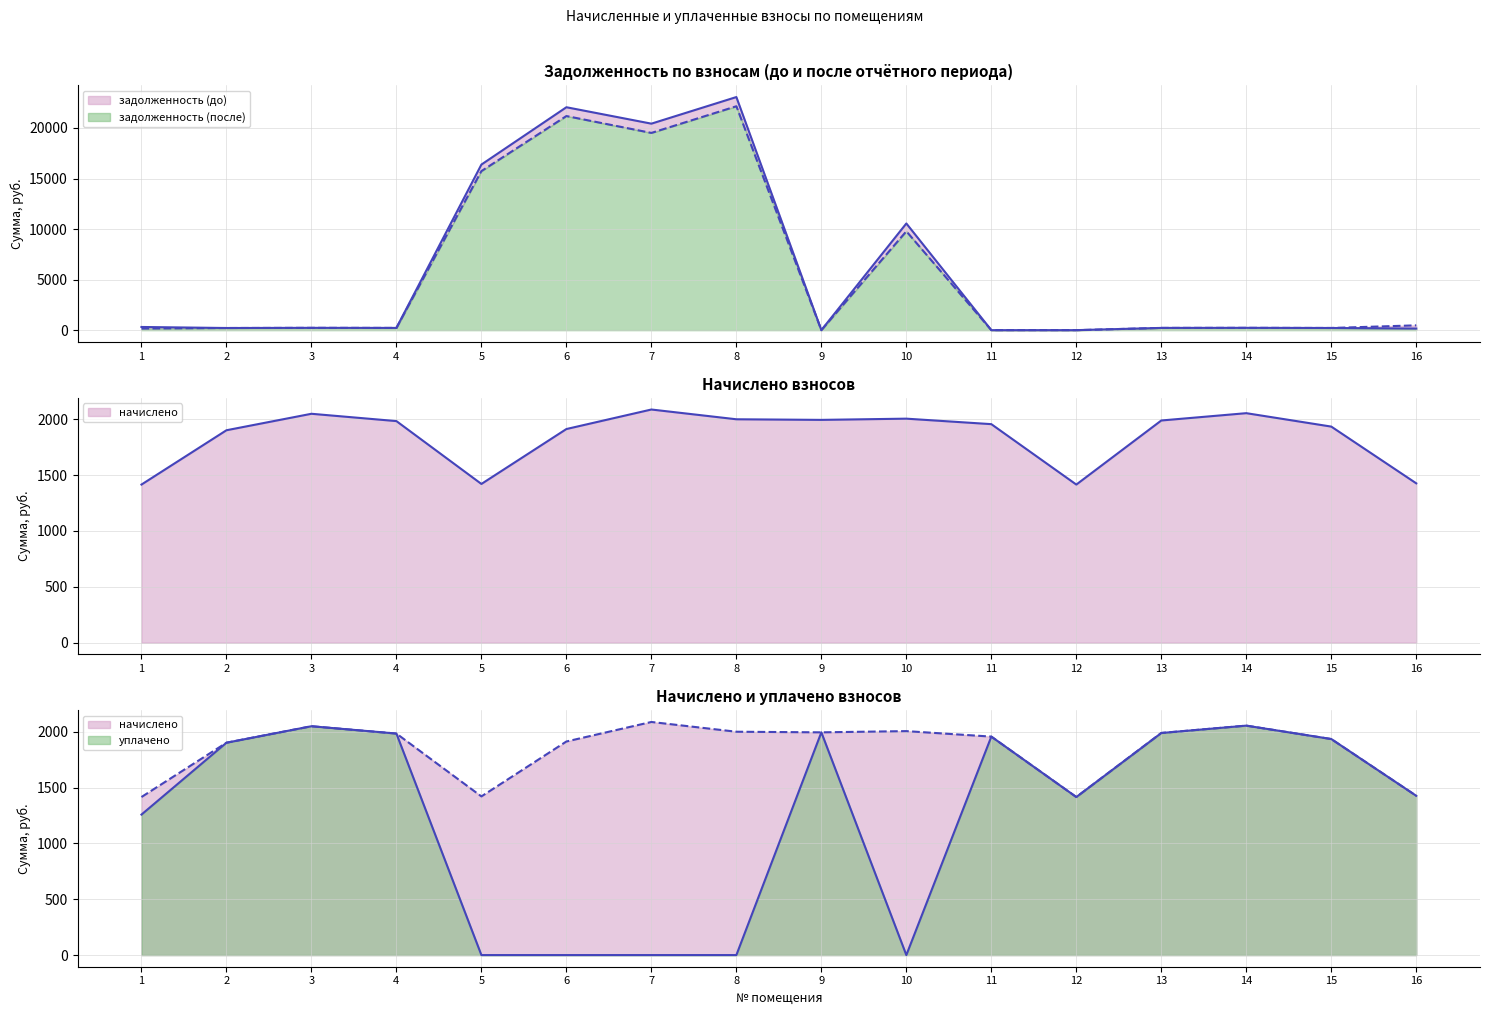

What is the spread (max minus min) of values at 10?

10554.7